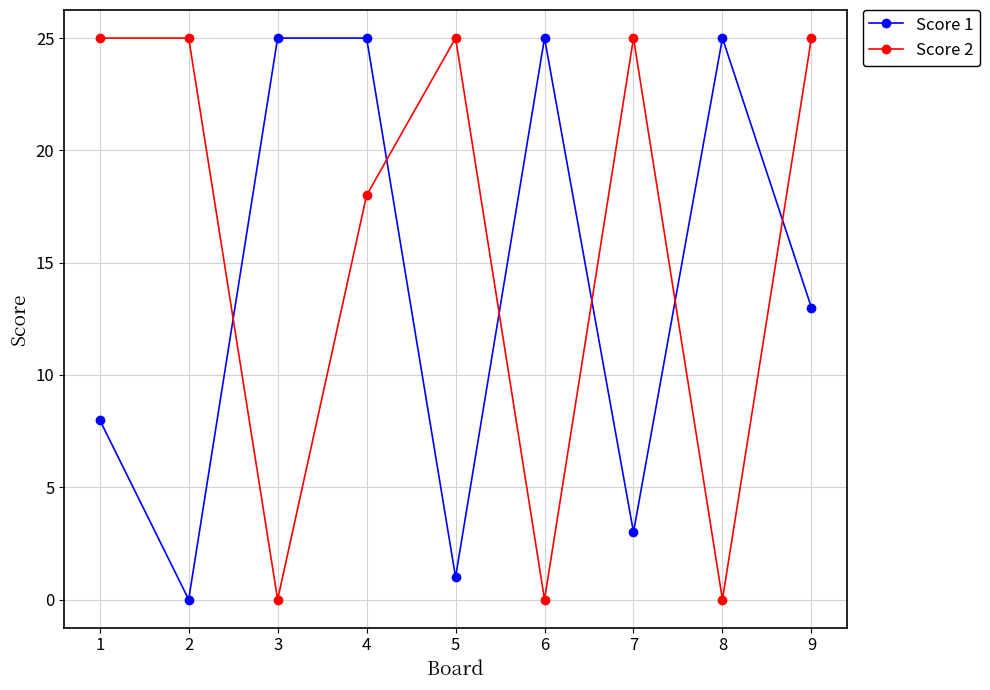

What are all the series names shown in the legend?

Score 1, Score 2